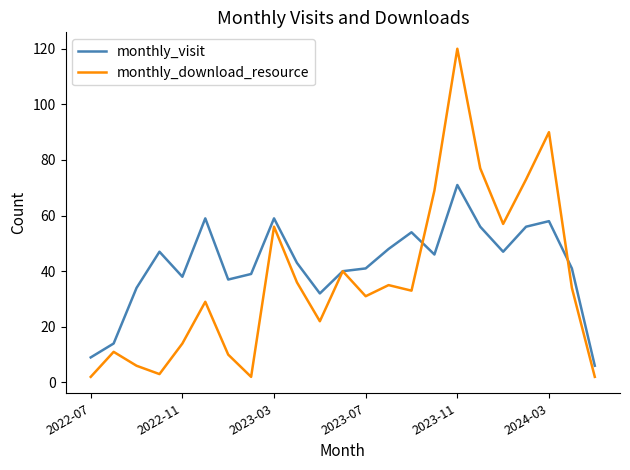

What is the smallest value displayed?

2